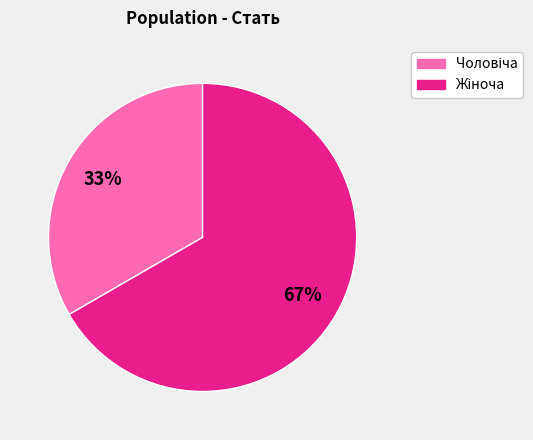

Does any single category account for the majority?

Yes